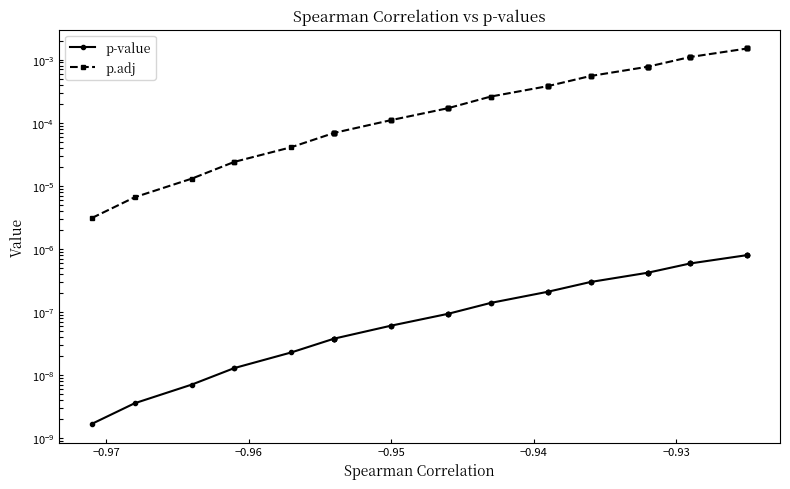

Does the chart display data point markers on the line(s)?

Yes